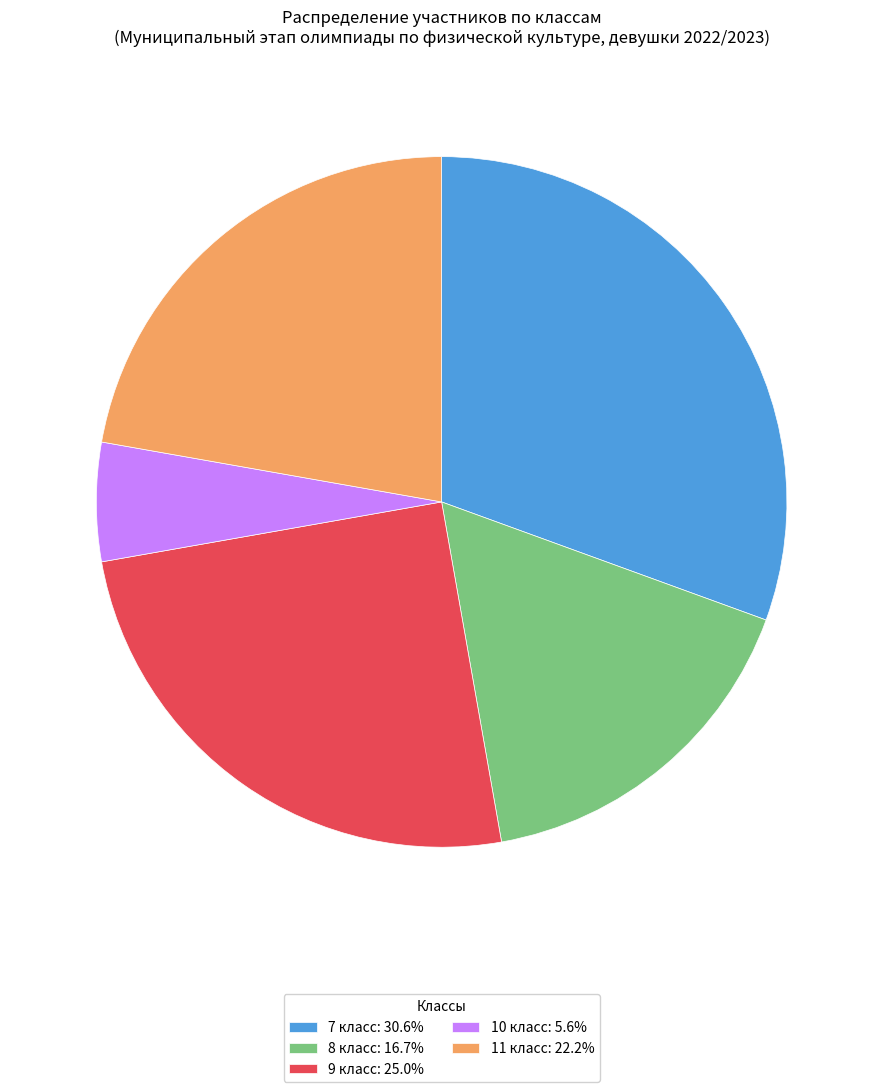

Which has a higher value, 11 класс or 8 класс?

11 класс